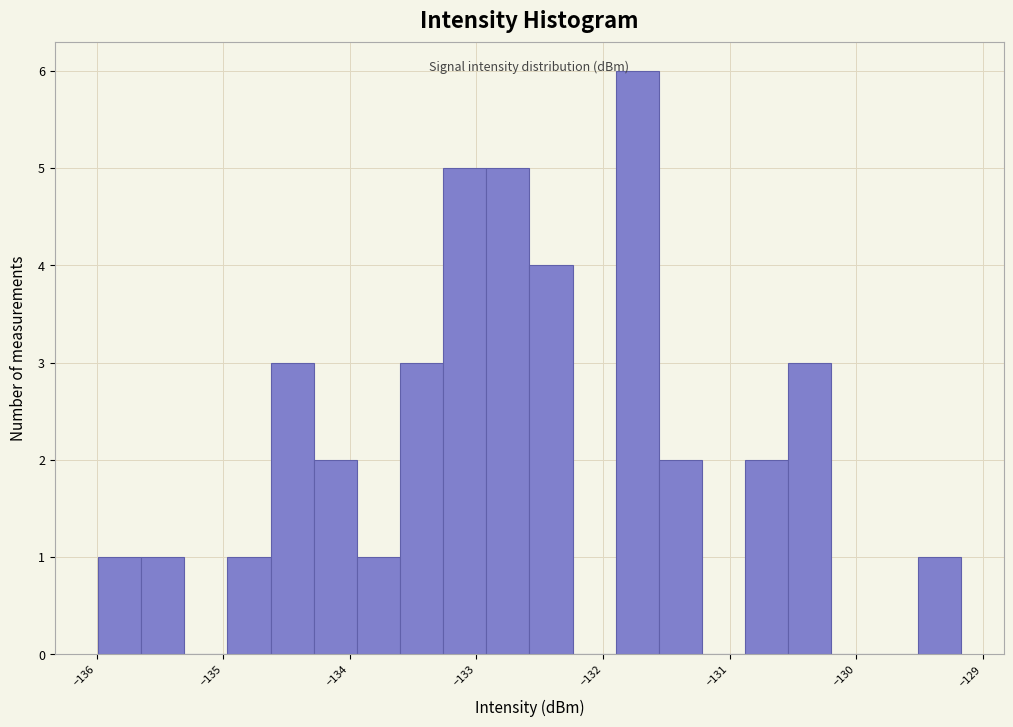

Around what value on the x-axis is the tallest bar? Give the approximate position of its centre, as read against the axis.

-131.7